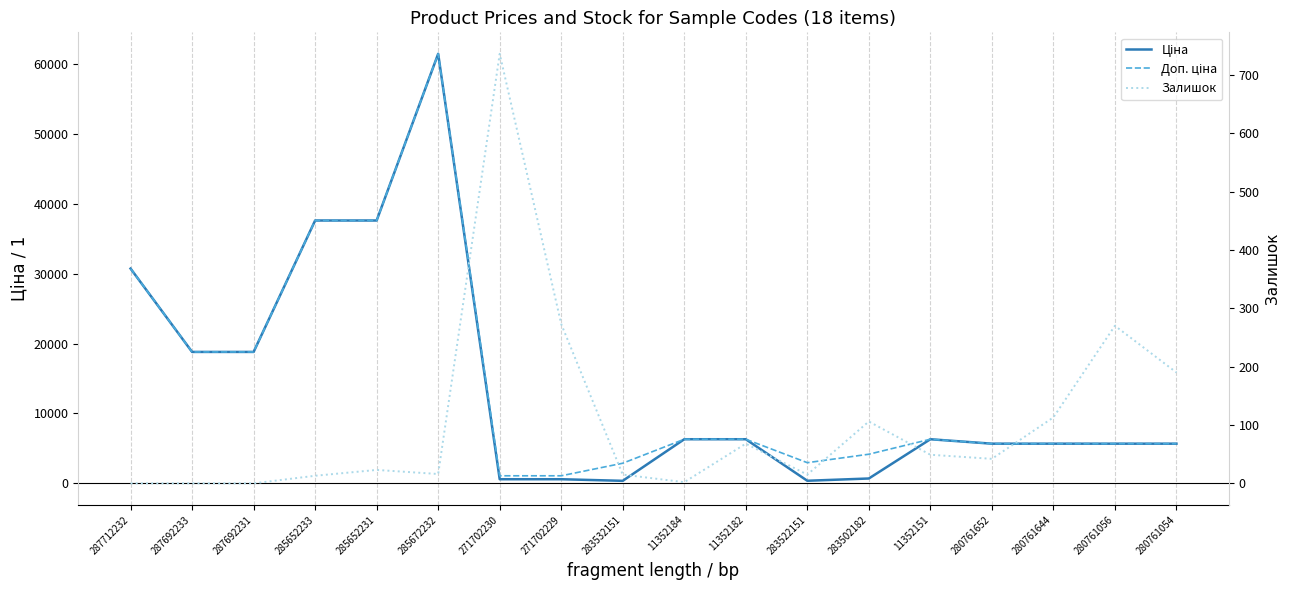

How many interior local peaks does the Ціна series have?

2